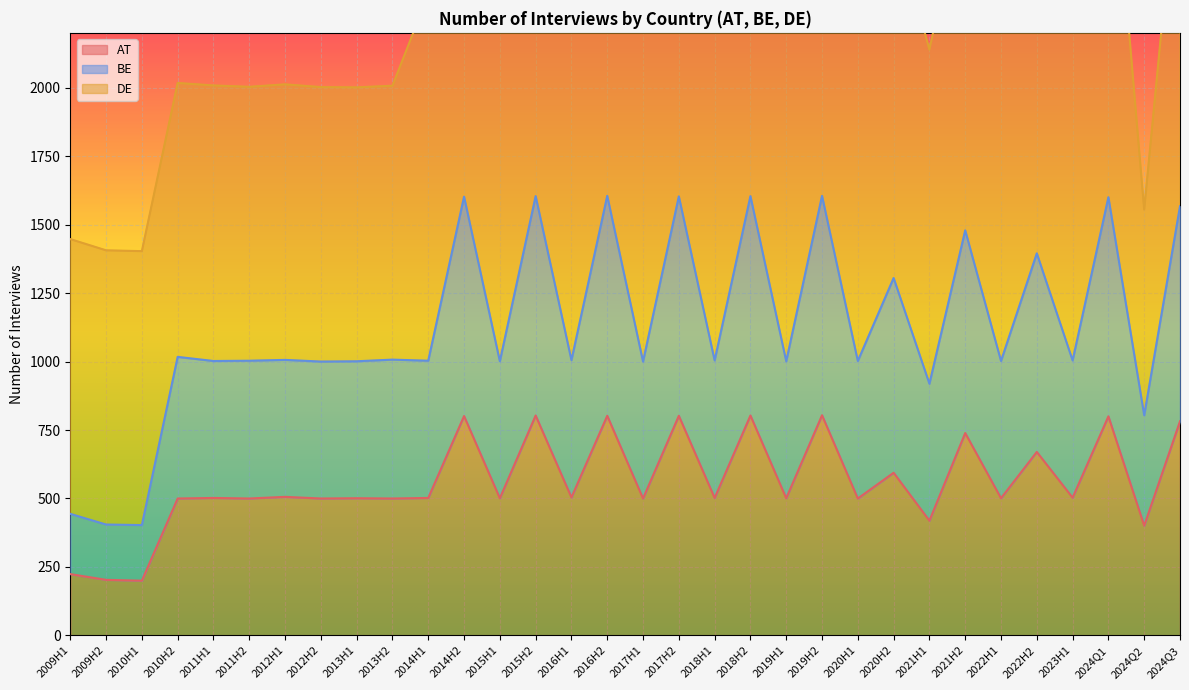

Does the chart display data point markers on the line(s)?

No